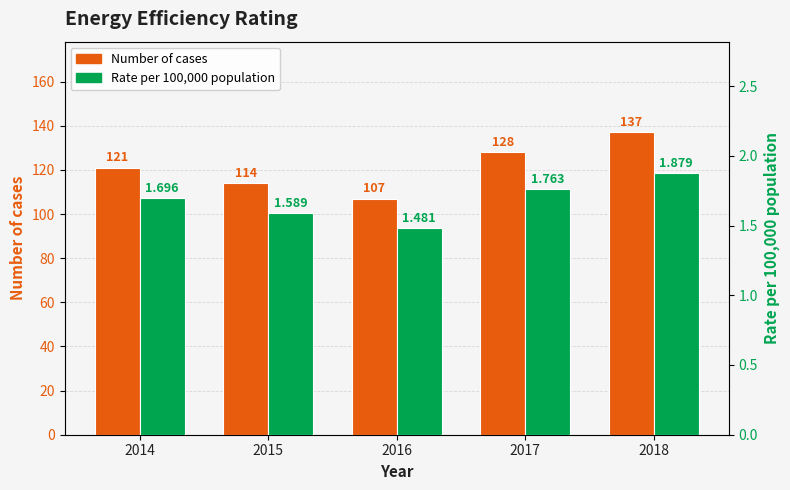

What is the minimum value for Rate per 100,000 population?

1.5